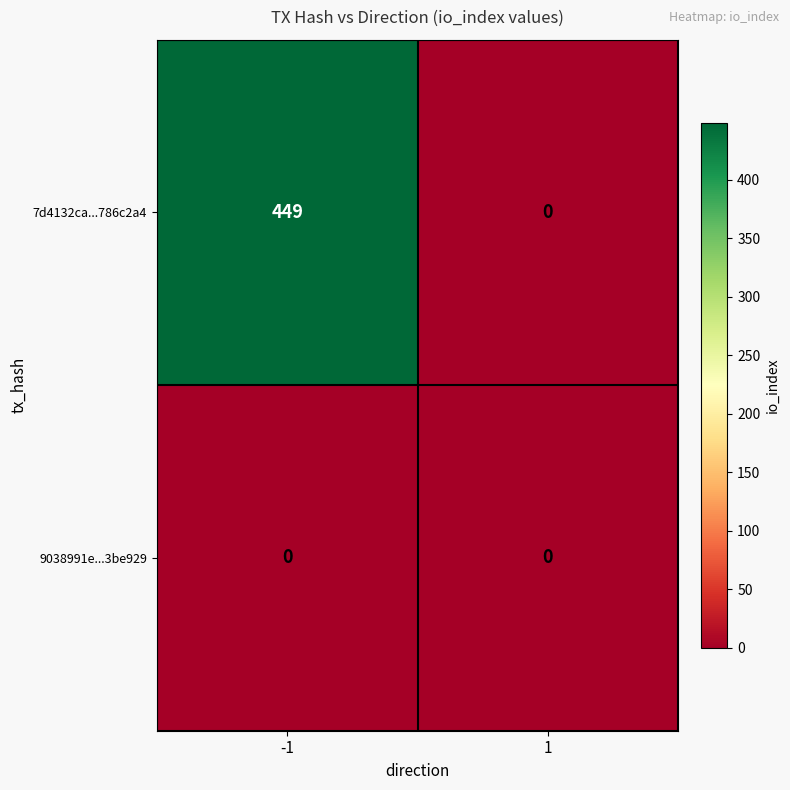

What is the spread (max minus min) of values at -1?

449